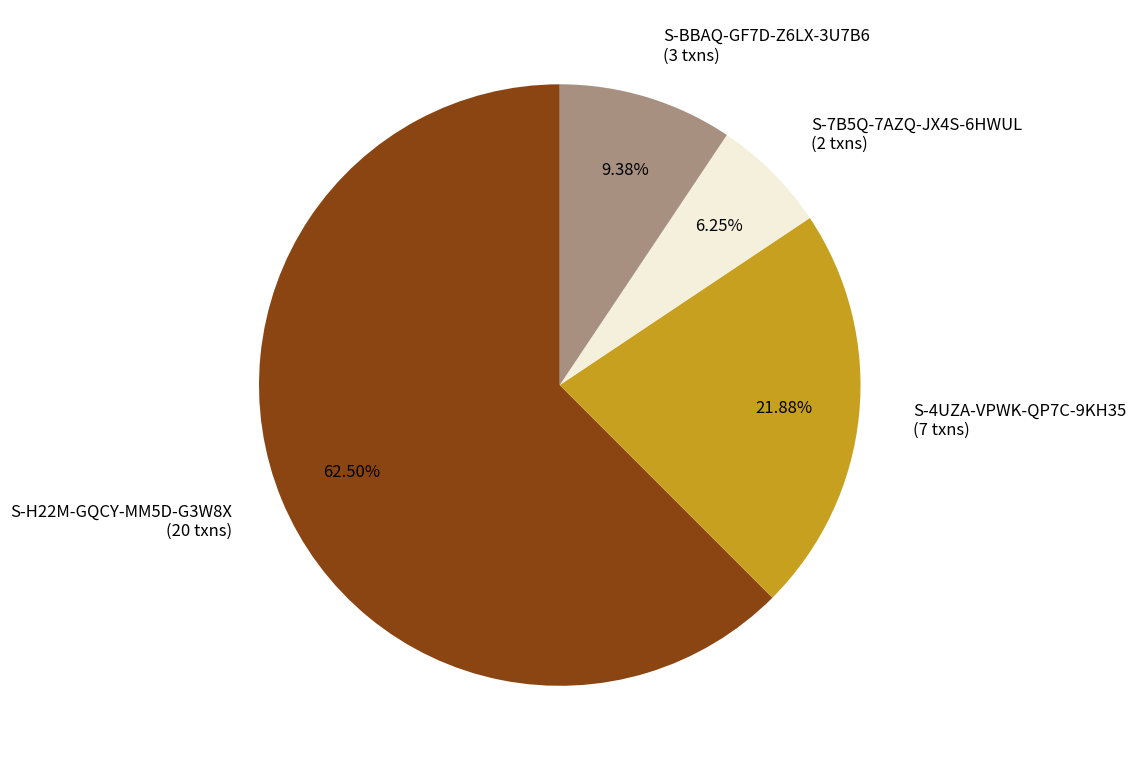

What percentage is the S-4UZA-VPWK-QP7C-9KH35 slice, to the nearest percent?

22%